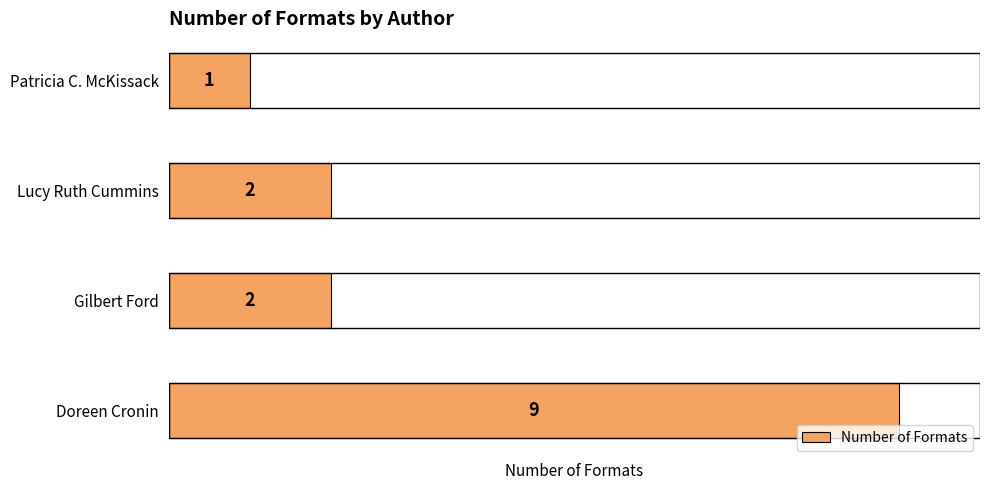

True or false: the data shows 9 at Doreen Cronin.

True